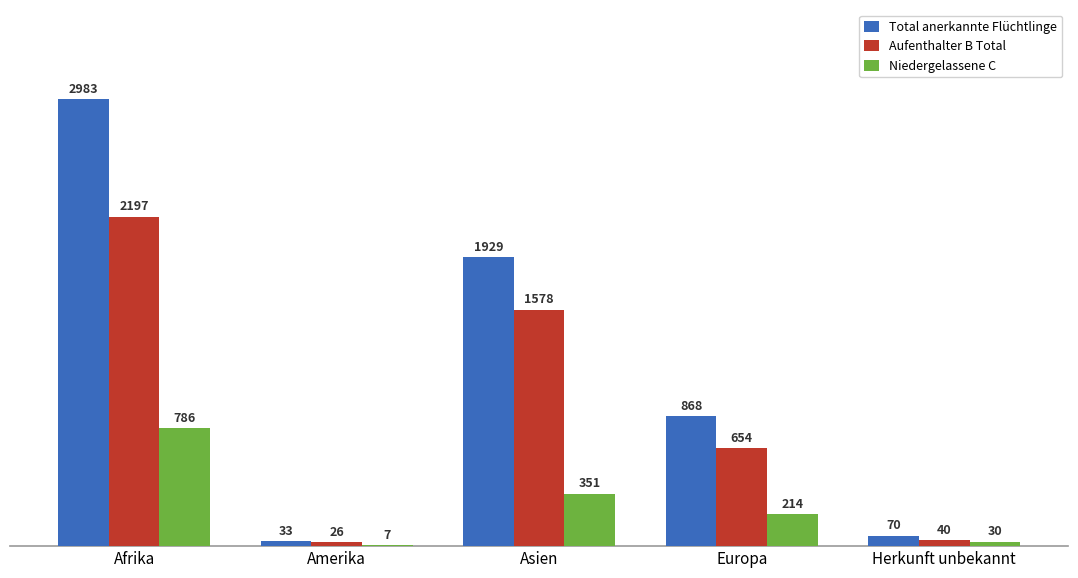

What is the approximate value of Niedergelassene C at Asien, to the nearest 50?

350